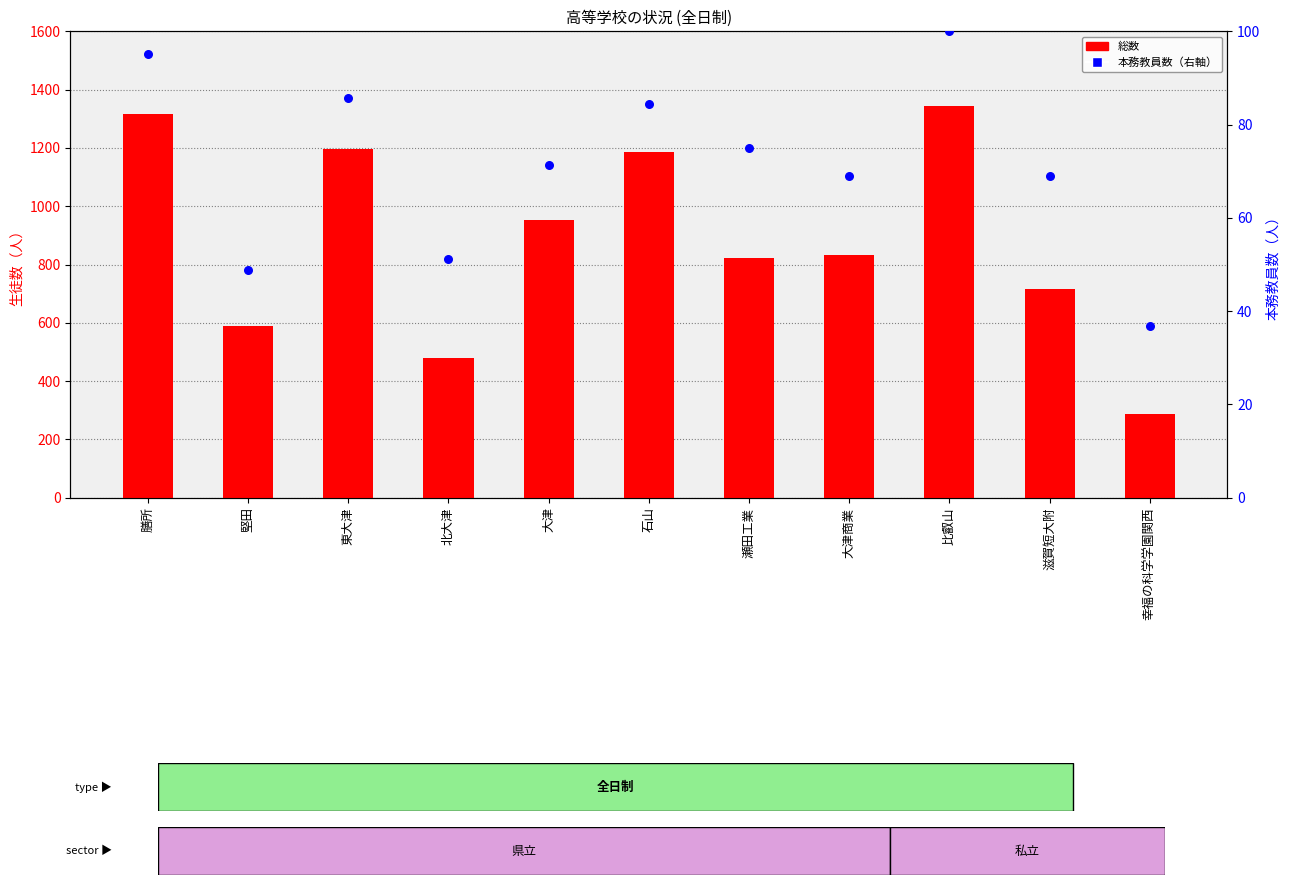

At which category is the sum across all series the highest?

比叡山